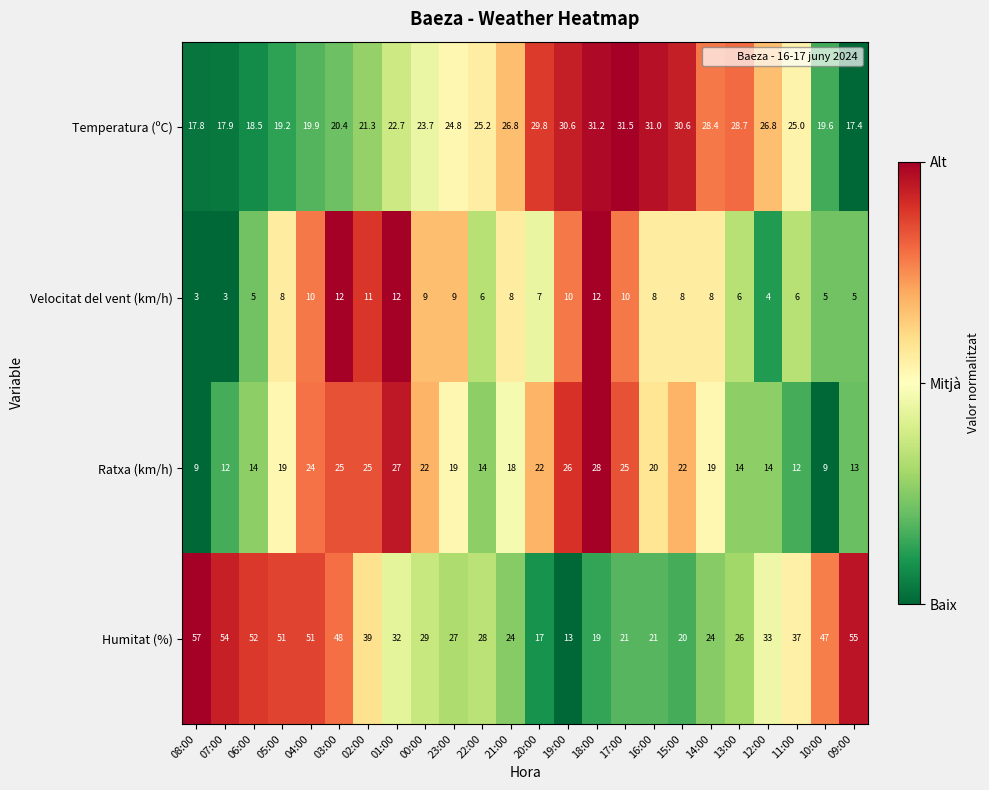

Between 22:00 and 20:00, which series saw the biggest shift?

Humitat (%)